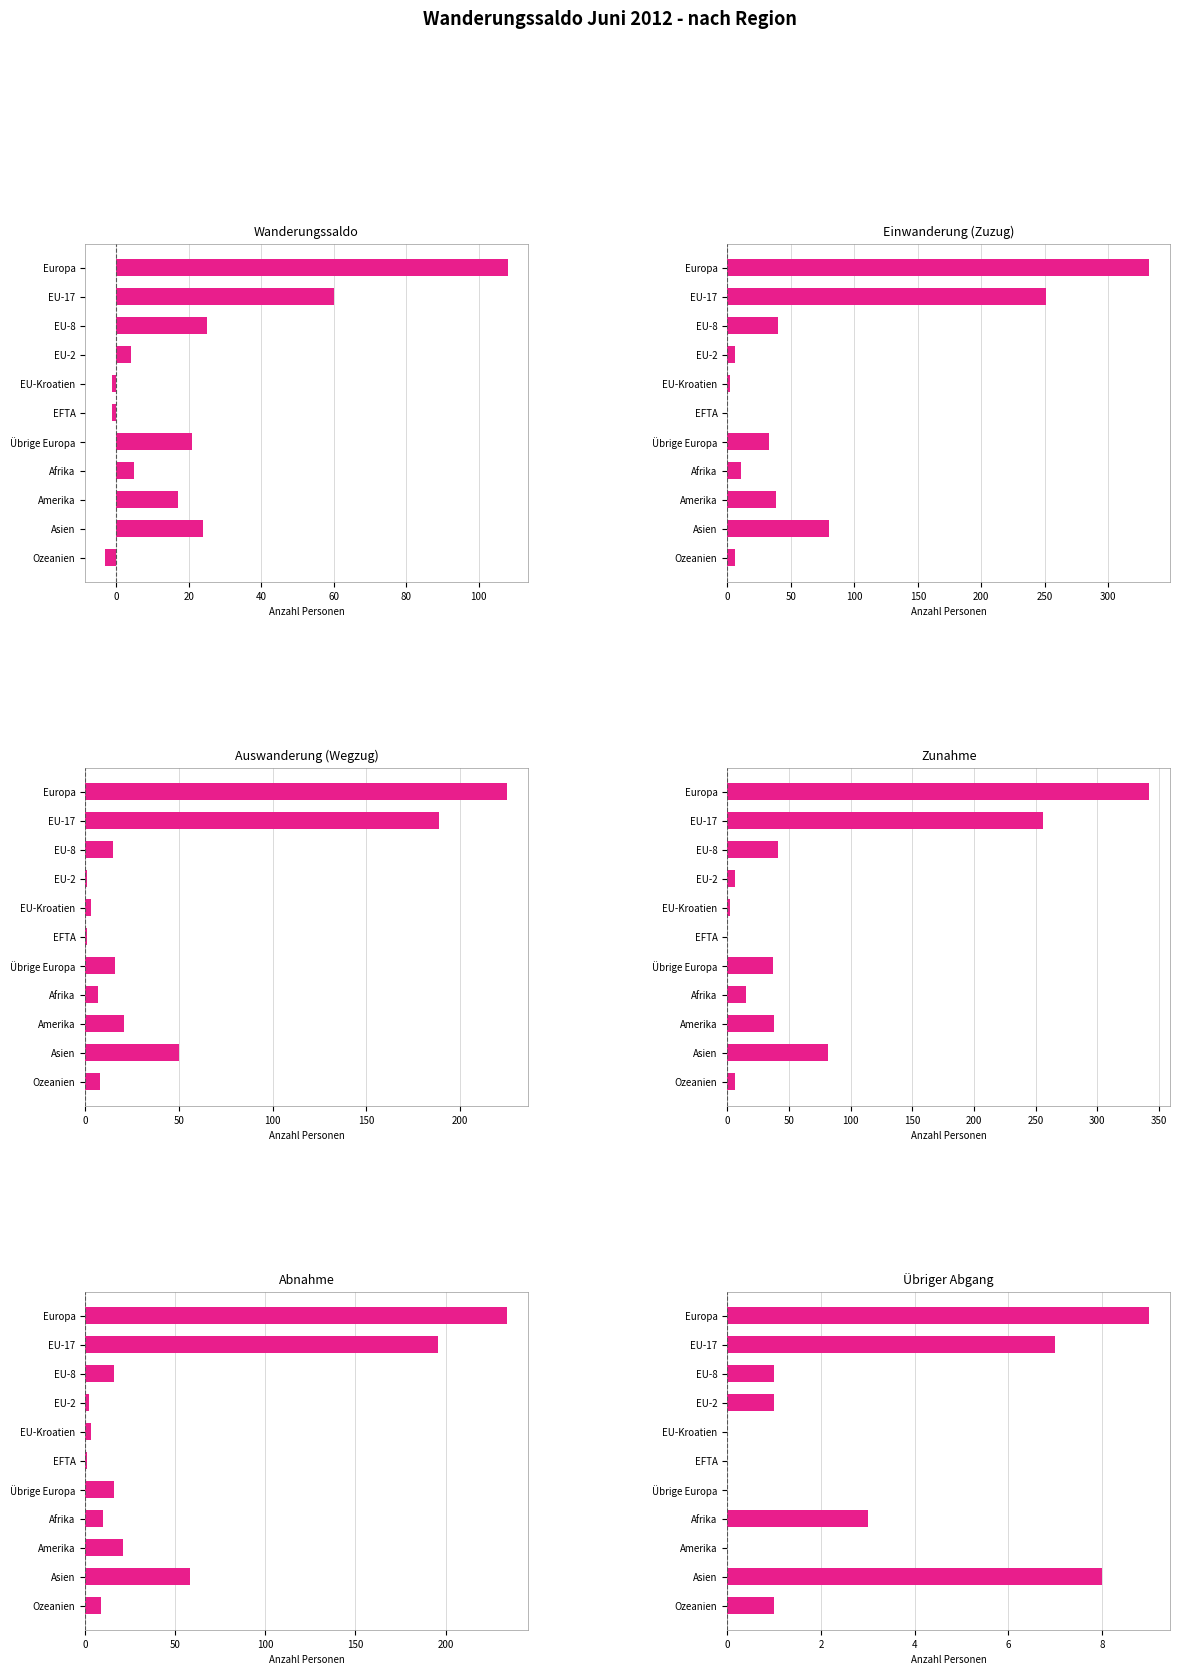

What is the difference between the second highest and second lowest values in the Abnahme series?

194